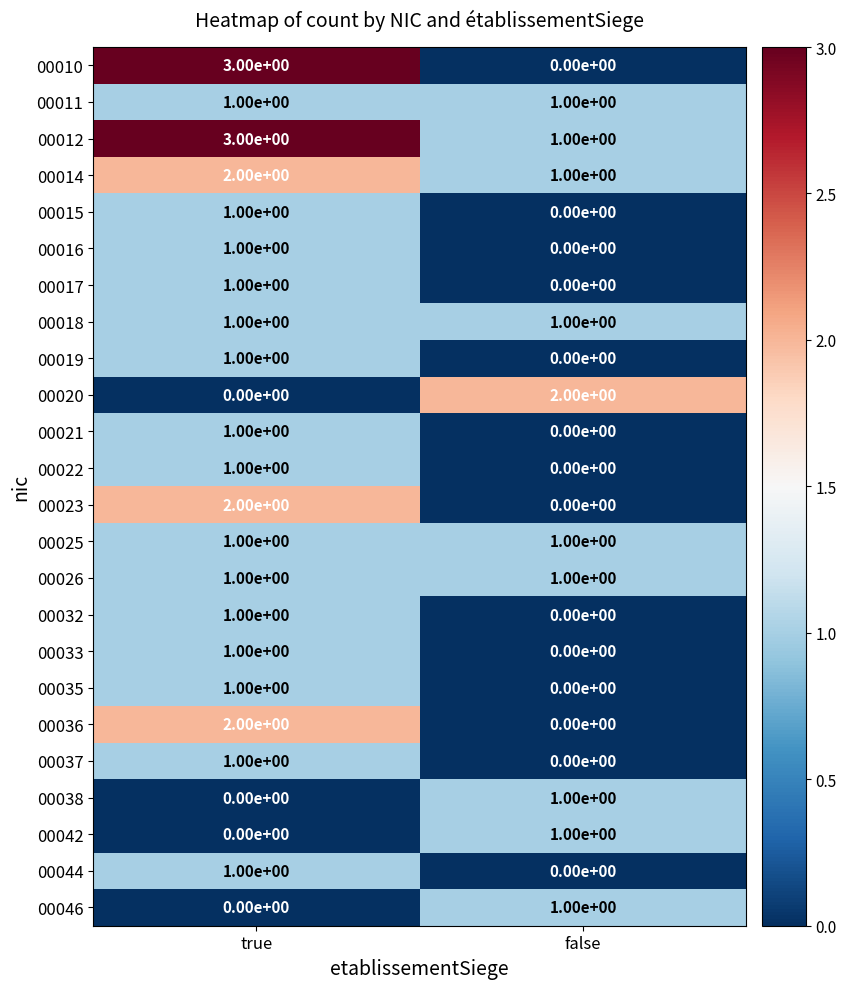

The value of 00023 at false is 0. True or false?

True